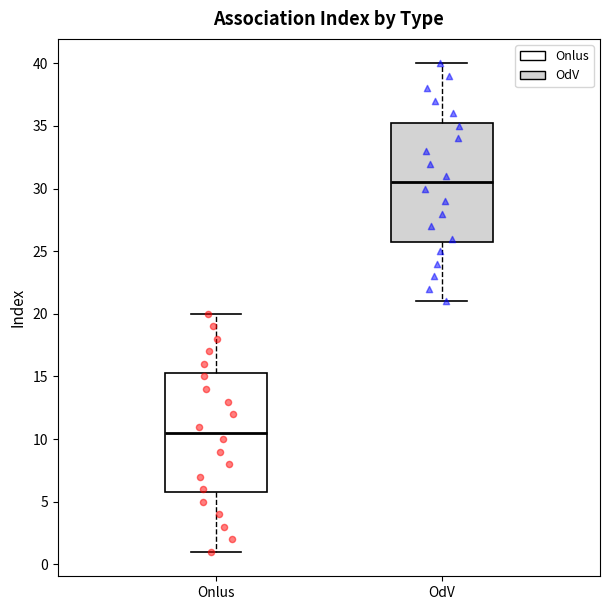

Reading left to right, transcribe this box plot: for each box, give where its median line is, the range the box spans, and where its two whiskers end, as read against the y-axis. The values are not printed on the chart, so give them approximately, as read against the axis.

Onlus: median 10.5, box 6.0 to 15.5, whiskers 1.0 to 20.0
OdV: median 30.5, box 26.0 to 35.5, whiskers 21.0 to 40.0